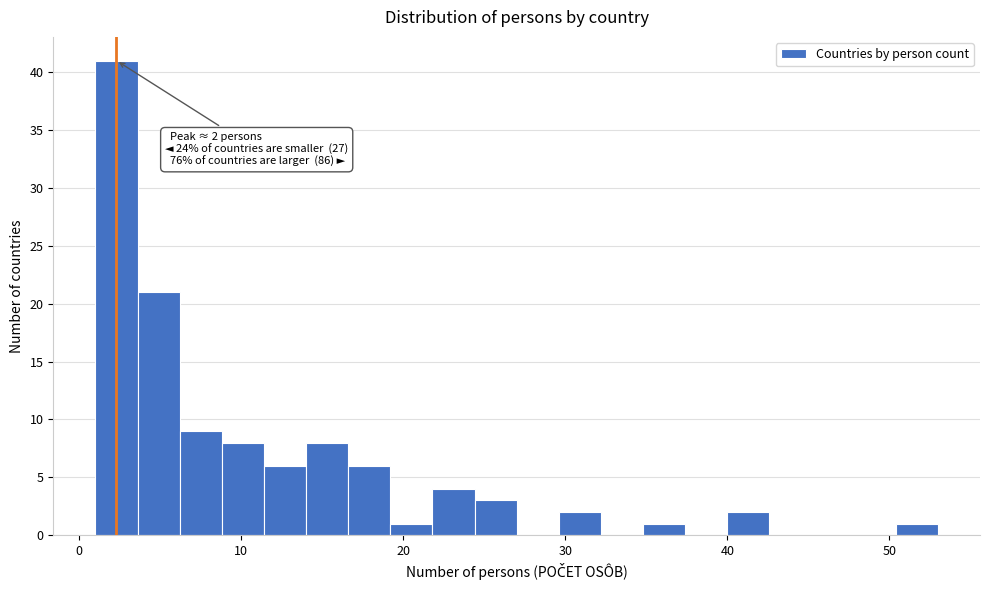

Around what value on the x-axis is the tallest bar? Give the approximate position of its centre, as read against the axis.

2